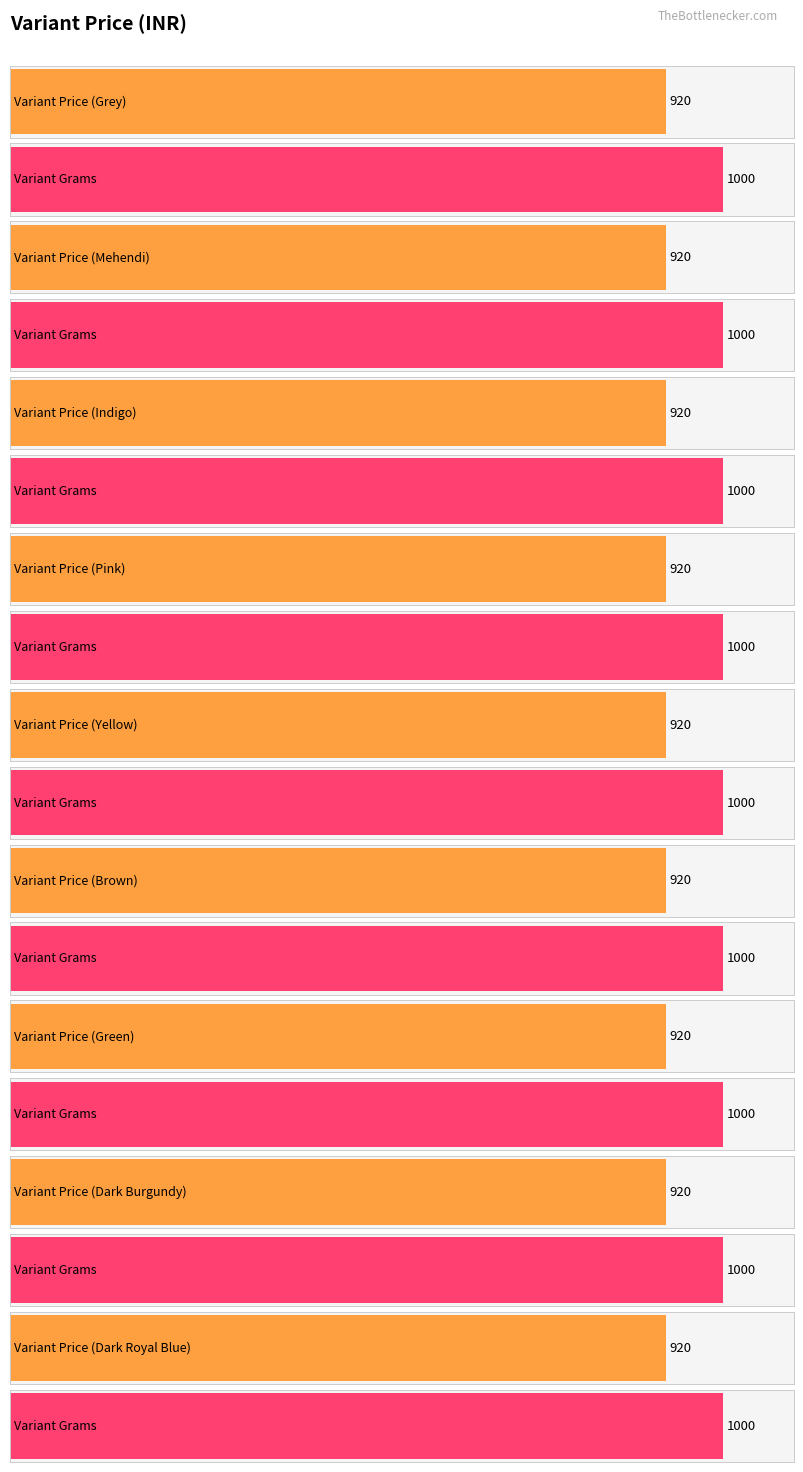

What is the value of the Variant Price bar at the 6th from the left?

920